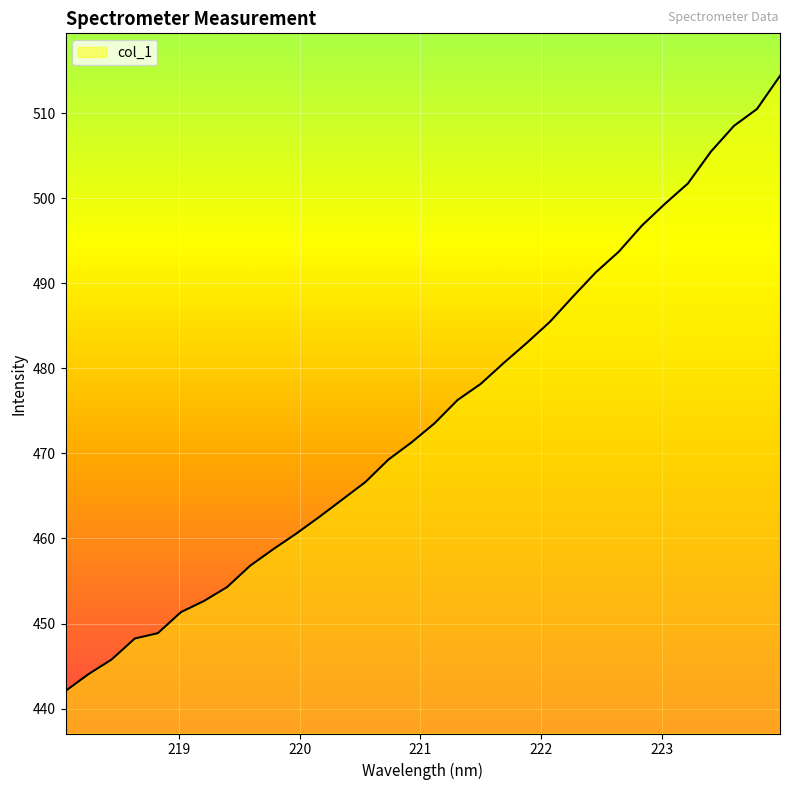

What is the difference between the maximum and minimum values?

72.3